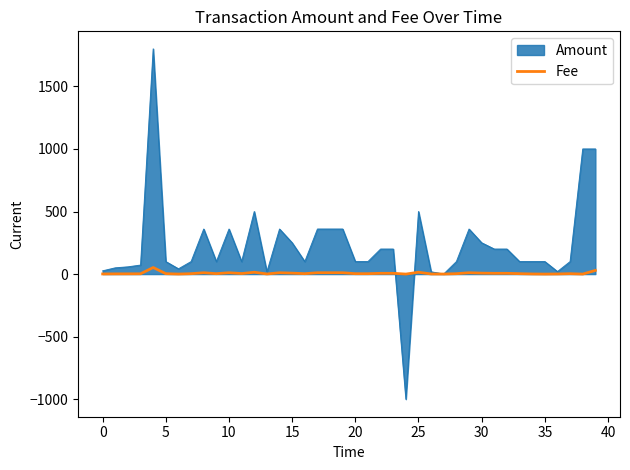

How many distinct data groups are displayed?

2